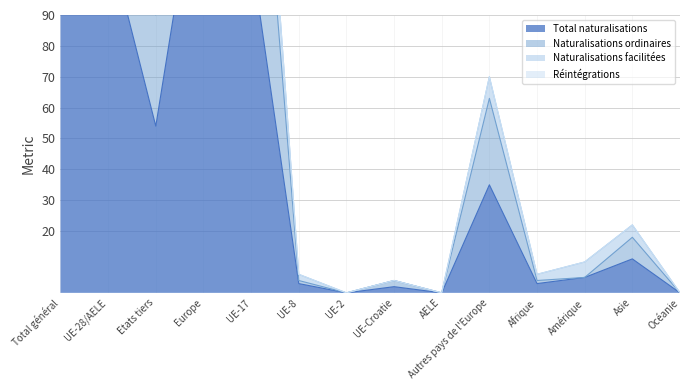

What is the label of the 1st point from the left?

Total général